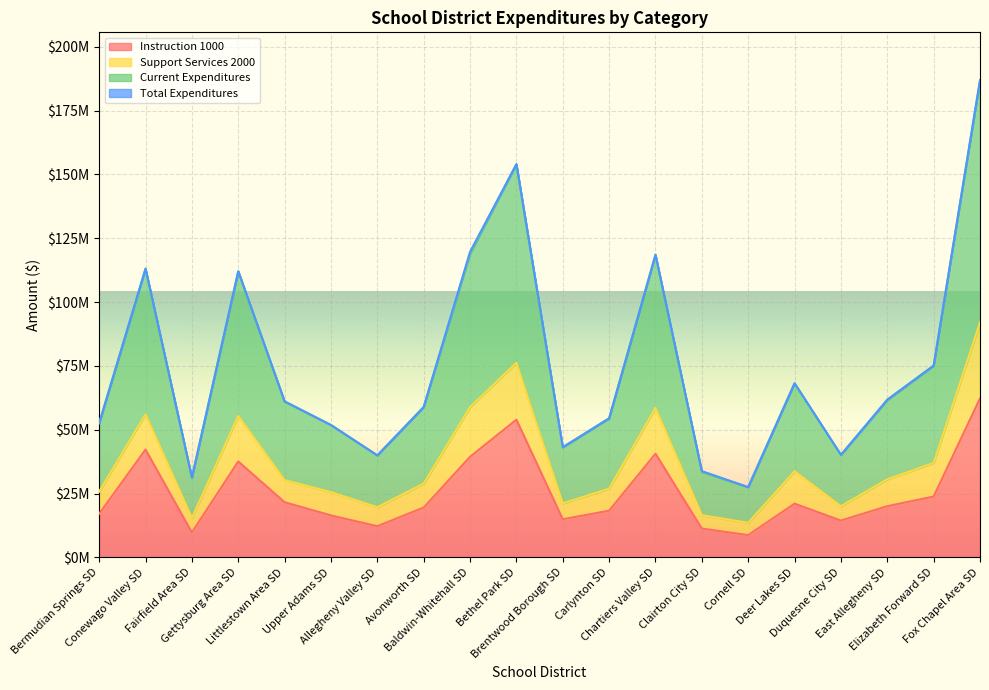

Does the chart display data point markers on the line(s)?

No